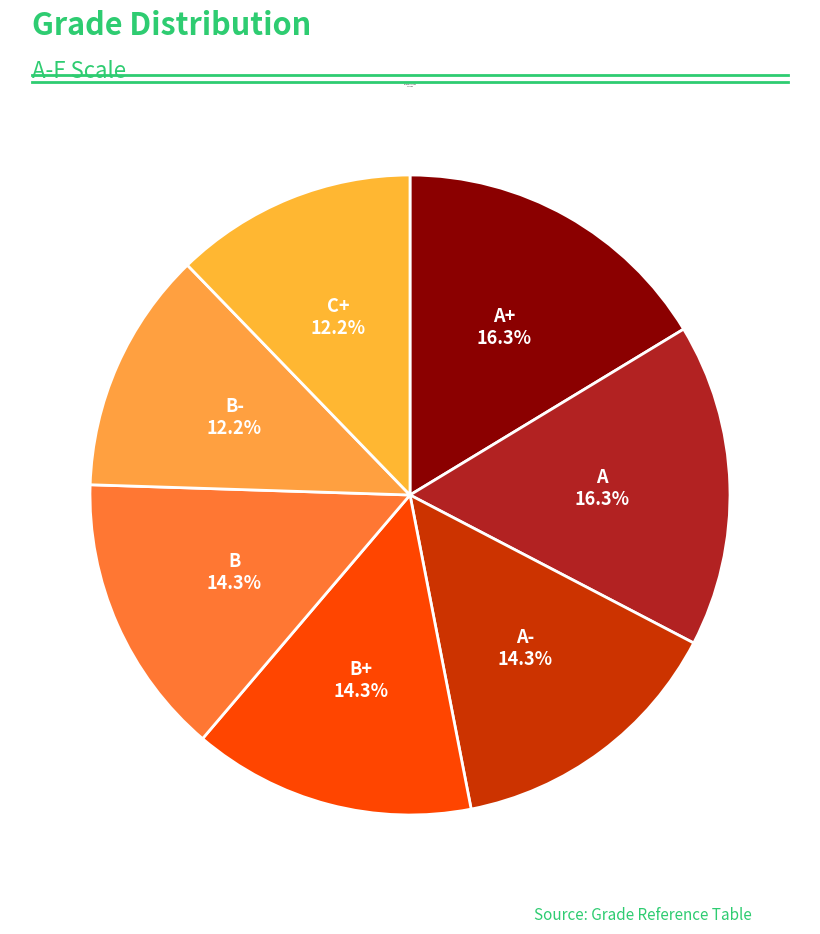

Is C+ the majority of the pie?

No